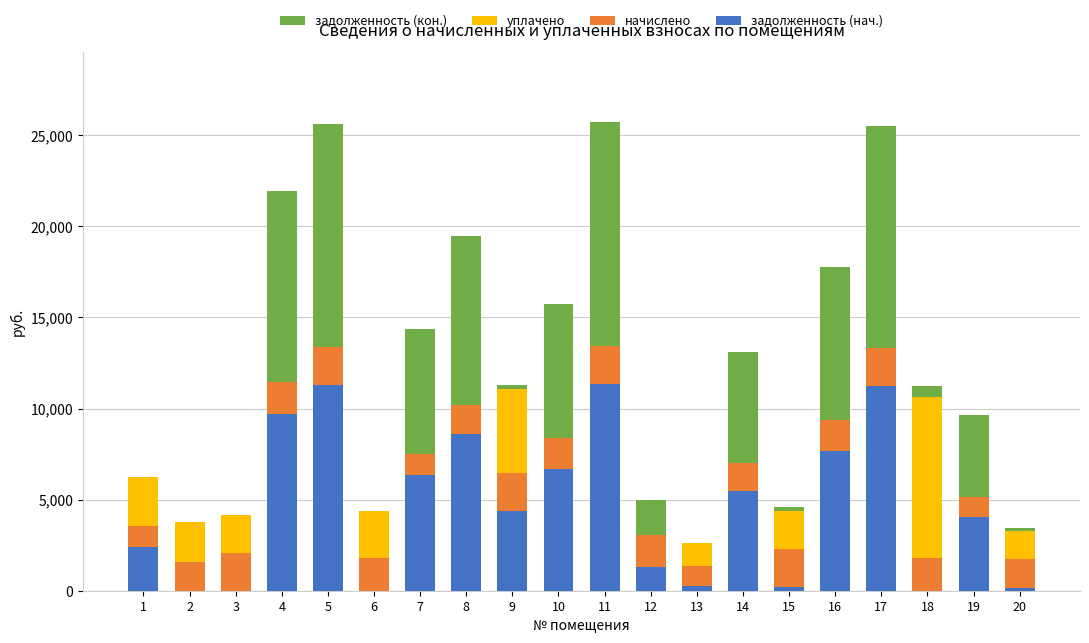

What is the sum of the задолженность (нач.) values at 18 and 11?

11364.3